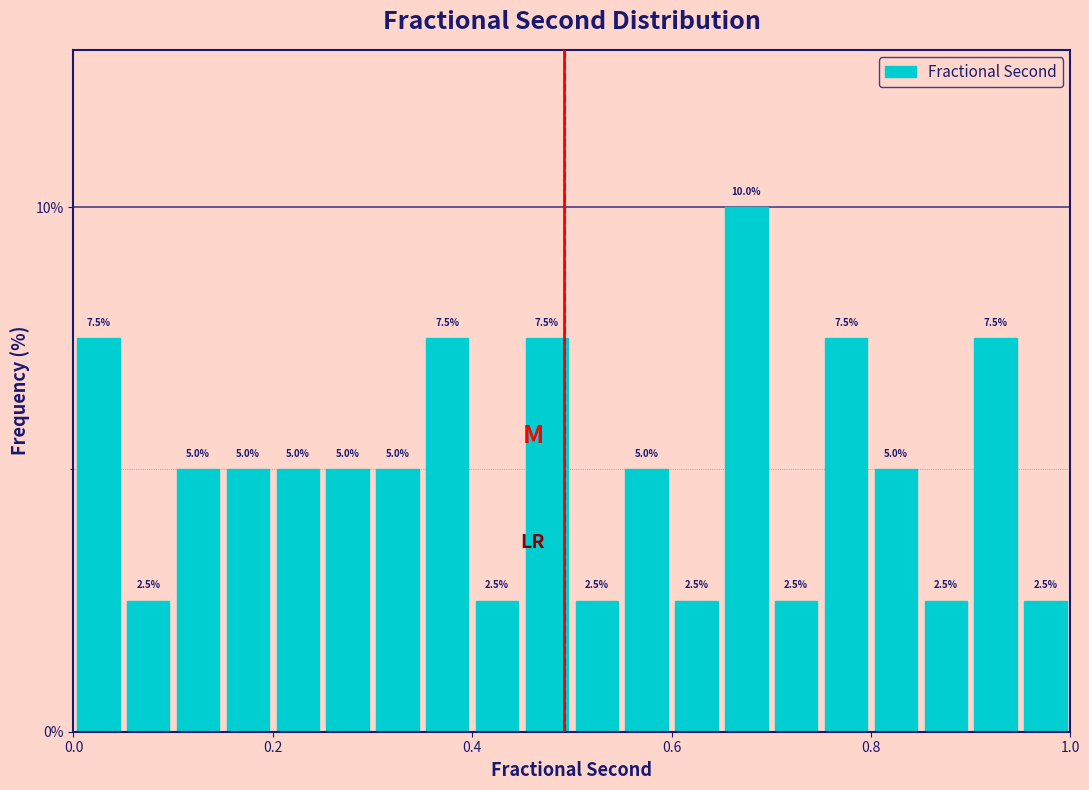

Around what value on the x-axis is the tallest bar? Give the approximate position of its centre, as read against the axis.

0.68